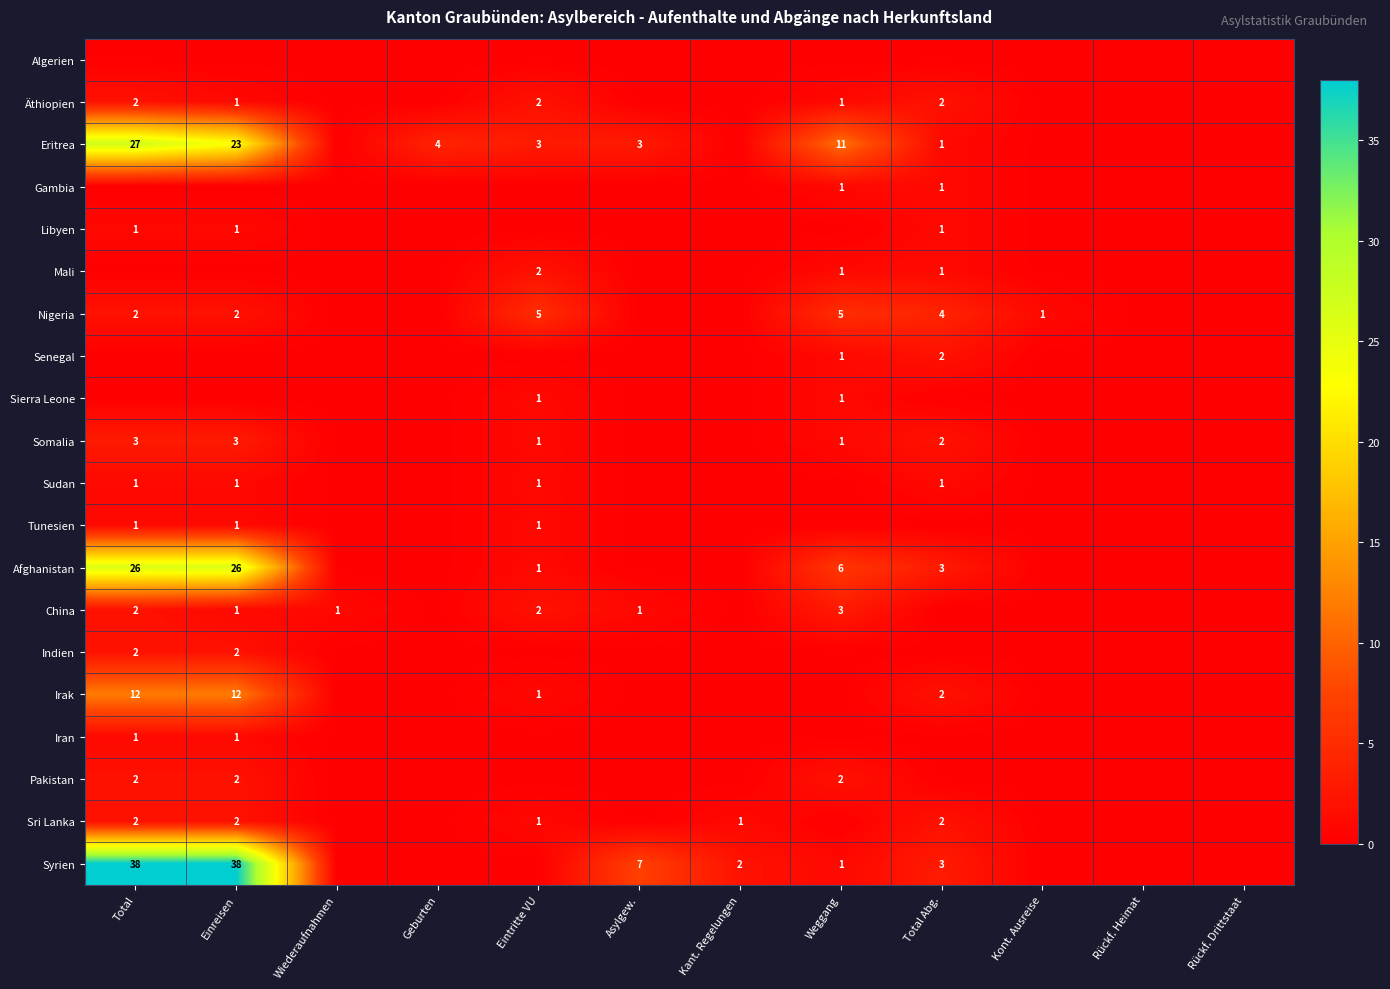

The China series shows 2 at Eintritte VU. True or false?

True